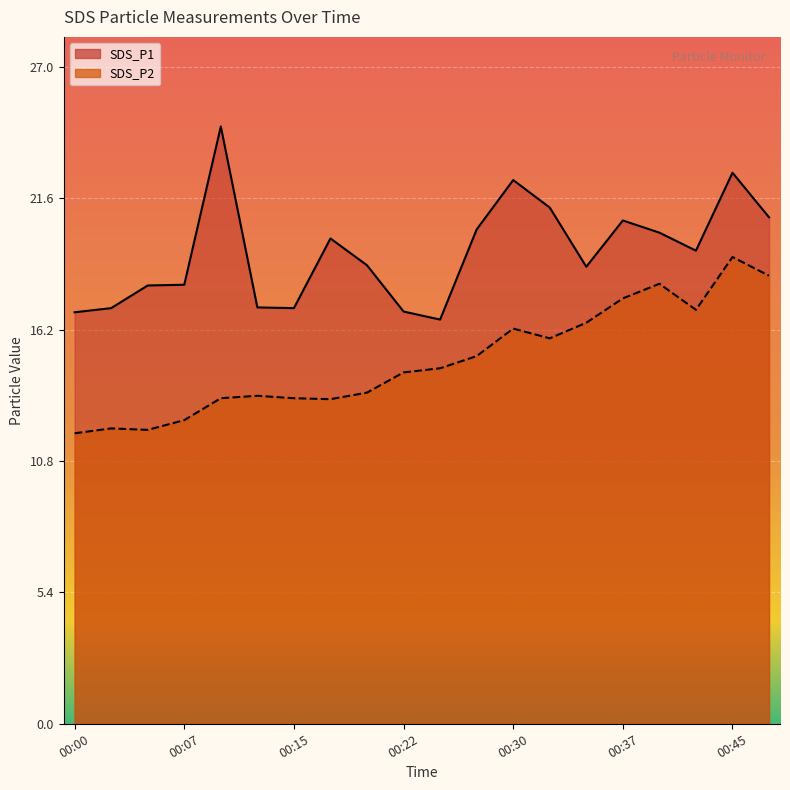

True or false: SDS_P1 and SDS_P2 intersect in this chart.

False